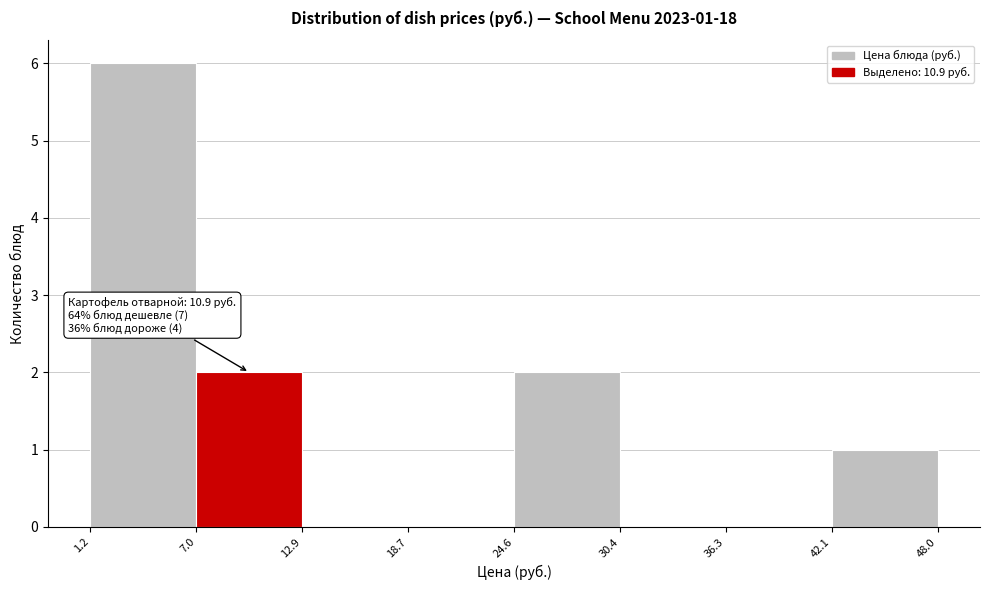

Over which range of the x-axis is the bar tallest?

1.2 to 7.0